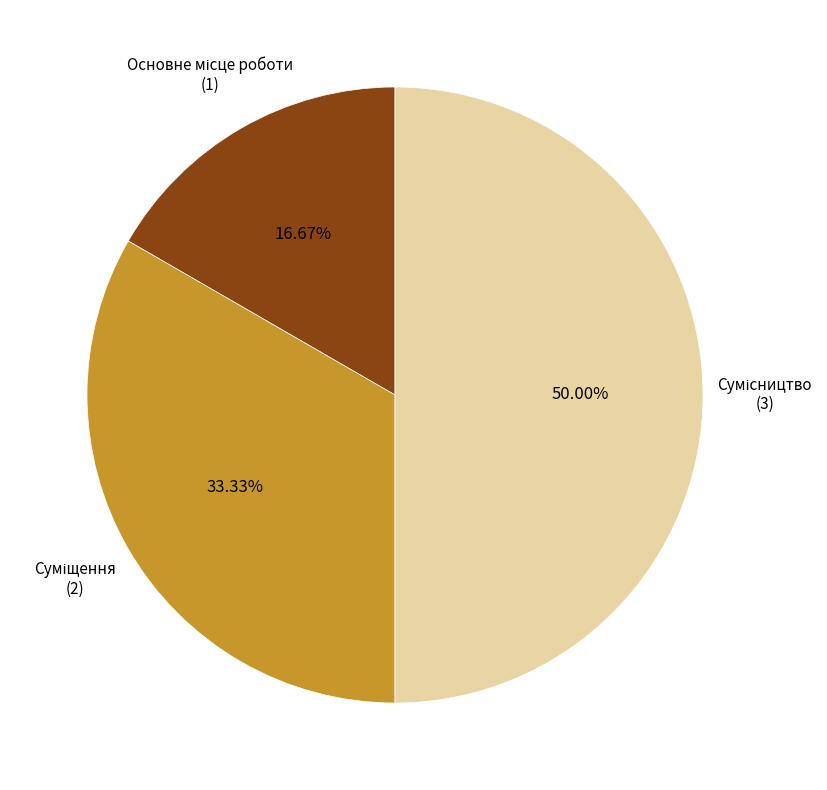

Count the number of slices in the pie.

3